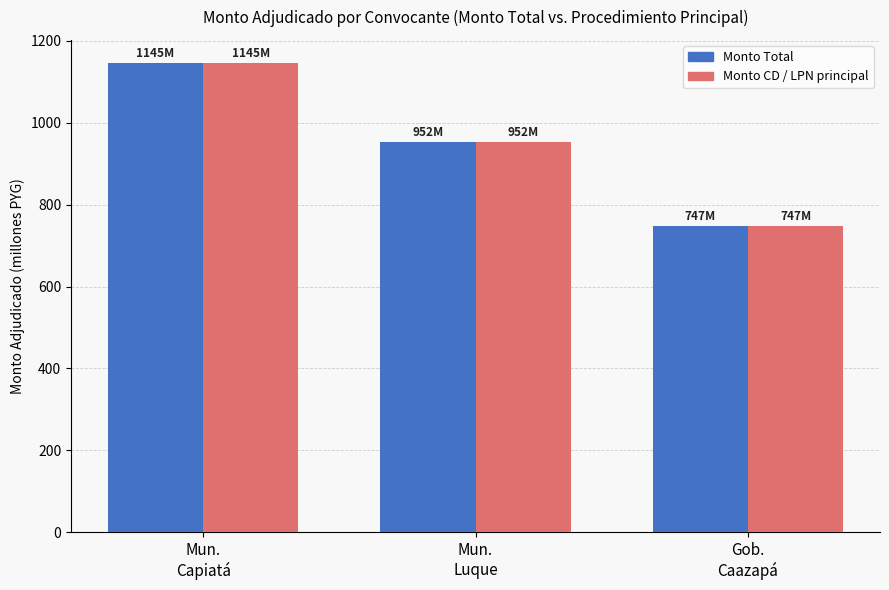

Reading right to left, extract all data points from this chart.

Monto Total: 747.5	952.4	1144.8
CD / LPN principal: 747.5	952.4	1144.8